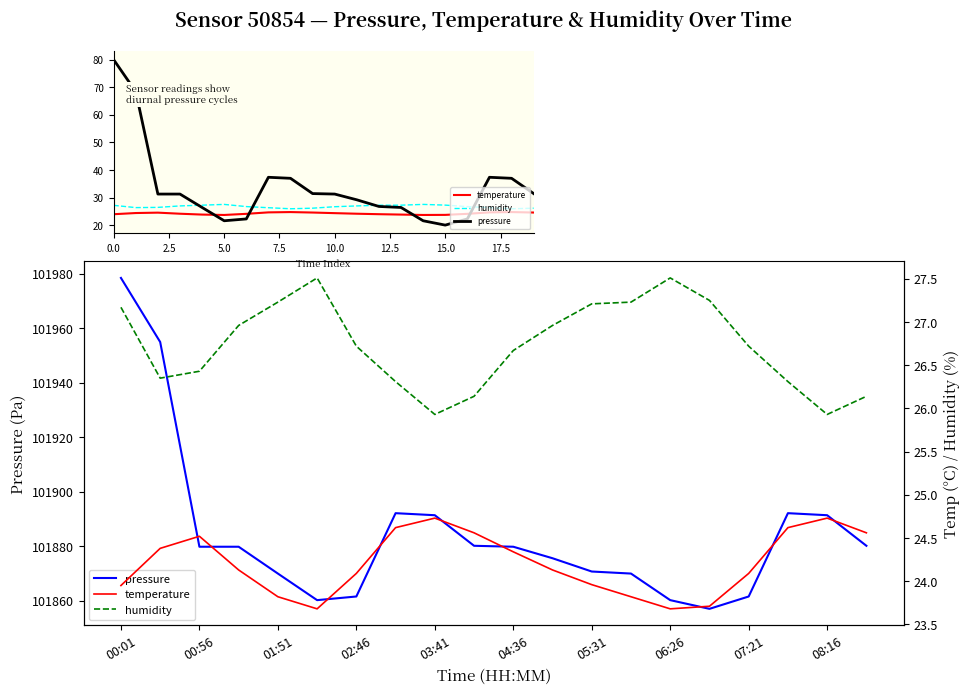

Which series ends up on top after the final intersection of pressure and humidity?

pressure